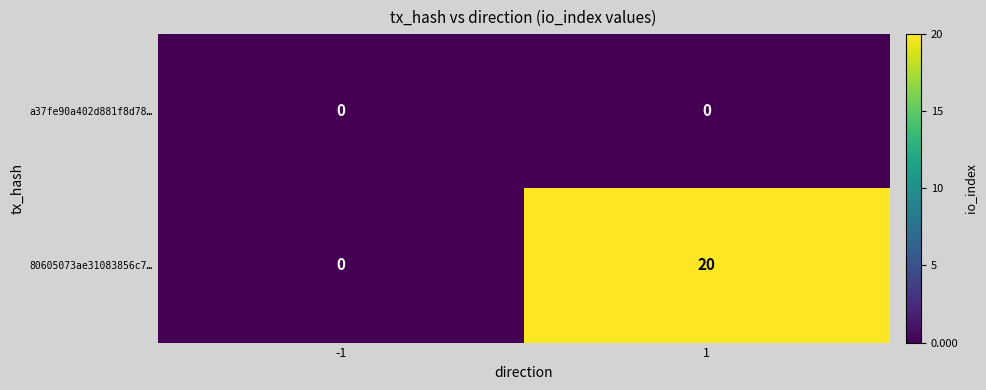

The 80605073ae31083856c7… series shows 12 at -1. True or false?

False